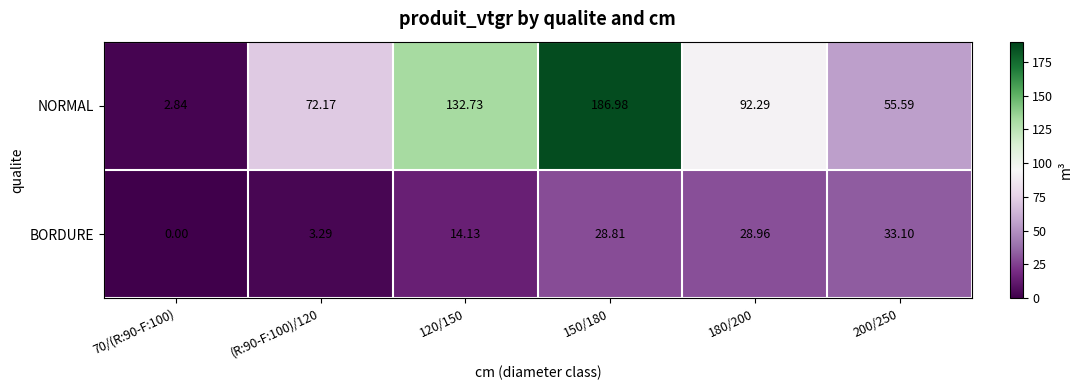

List the series in order of their overall mean, lowest first.

BORDURE, NORMAL